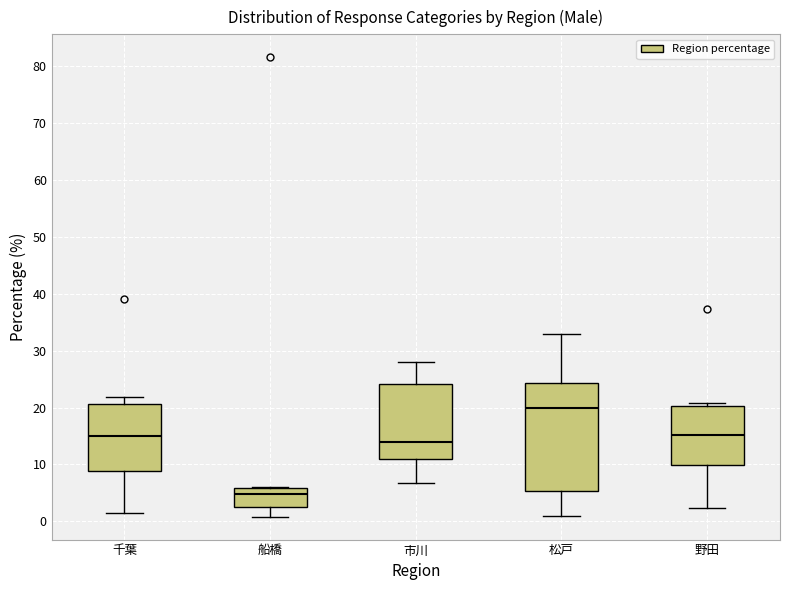

Reading left to right, read every box against the y-axis: the position of its median line, the range the box covers, and the ends of its whiskers. The values are not printed on the chart, so give them approximately, as read against the axis.

千葉: median 15, box 9 to 21, whiskers 2 to 22
船橋: median 5, box 2 to 6, whiskers 1 to 6
市川: median 14, box 11 to 24, whiskers 7 to 28
松戸: median 20, box 5 to 24, whiskers 1 to 33
野田: median 15, box 10 to 20, whiskers 2 to 21